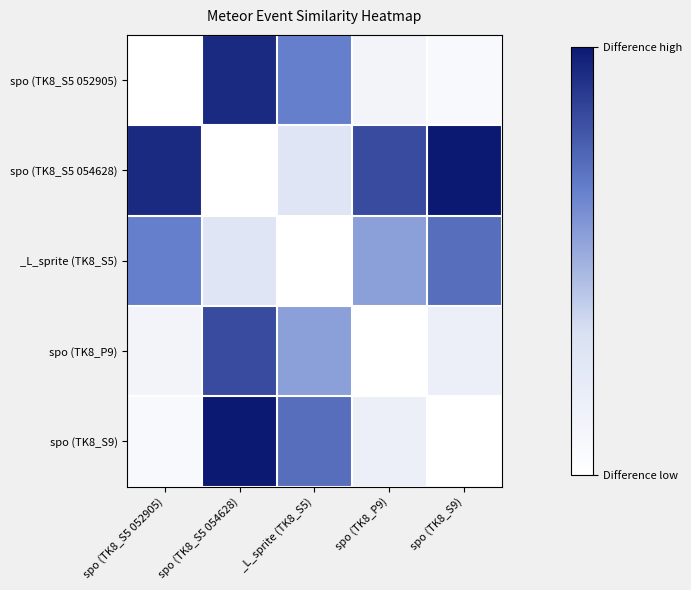

What is the difference between the highest and lowest values at spo (TK8_S5 052905)?

0.9